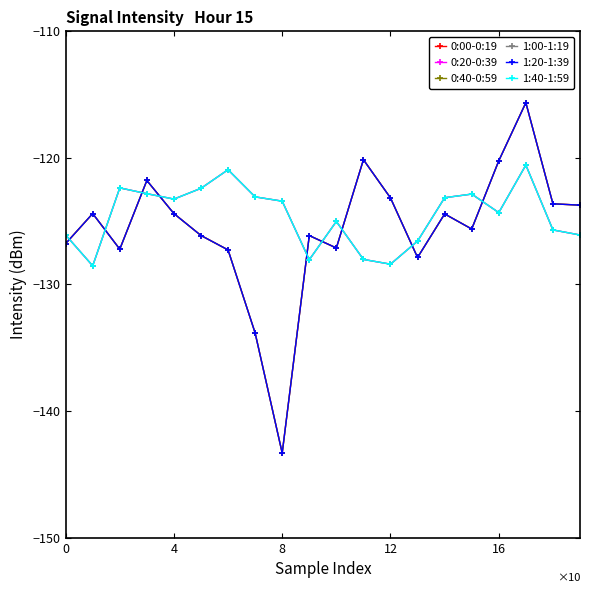

True or false: 1:20-1:39 and 0:40-0:59 cross at least once.

False